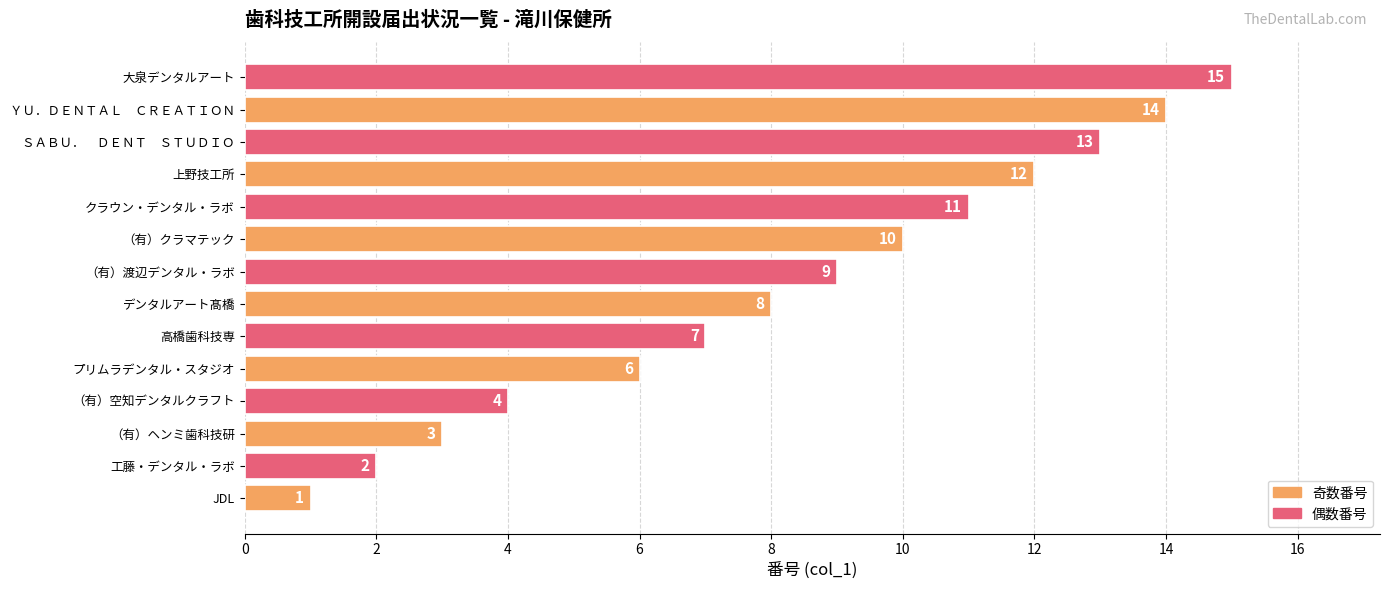

The chart shows a value of 1 at JDL. True or false?

True